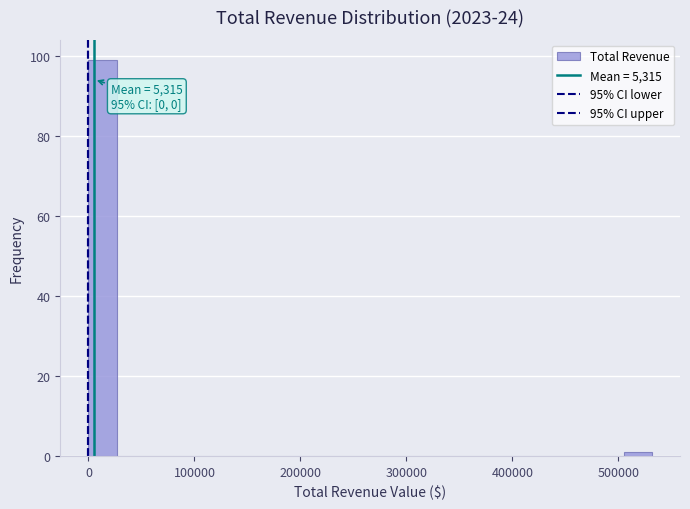

Around what value on the x-axis is the tallest bar? Give the approximate position of its centre, as read against the axis.

10000